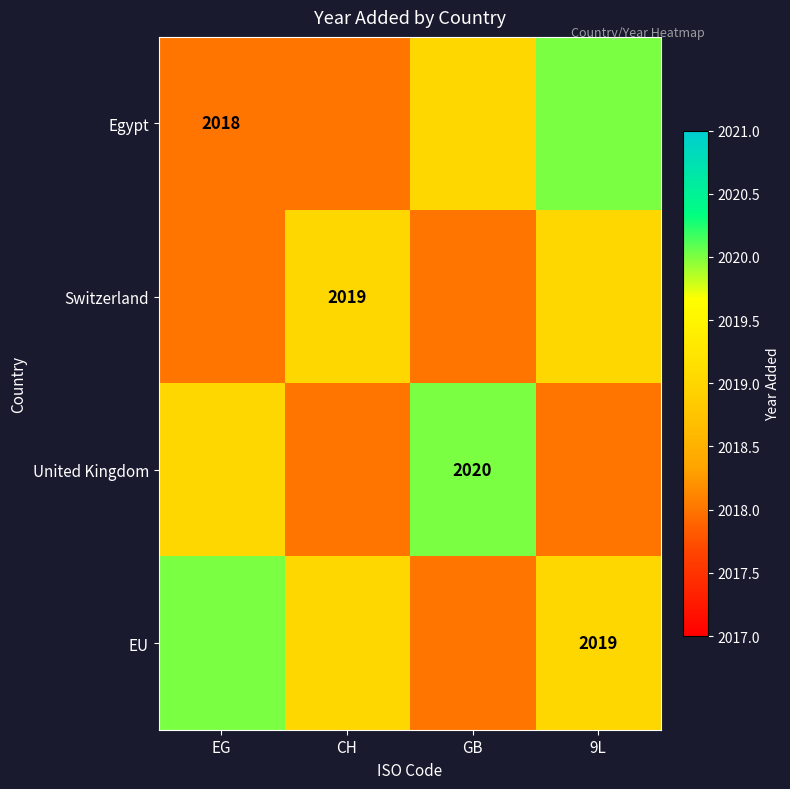

What is the difference between the second highest and second lowest values in the Switzerland series?

1